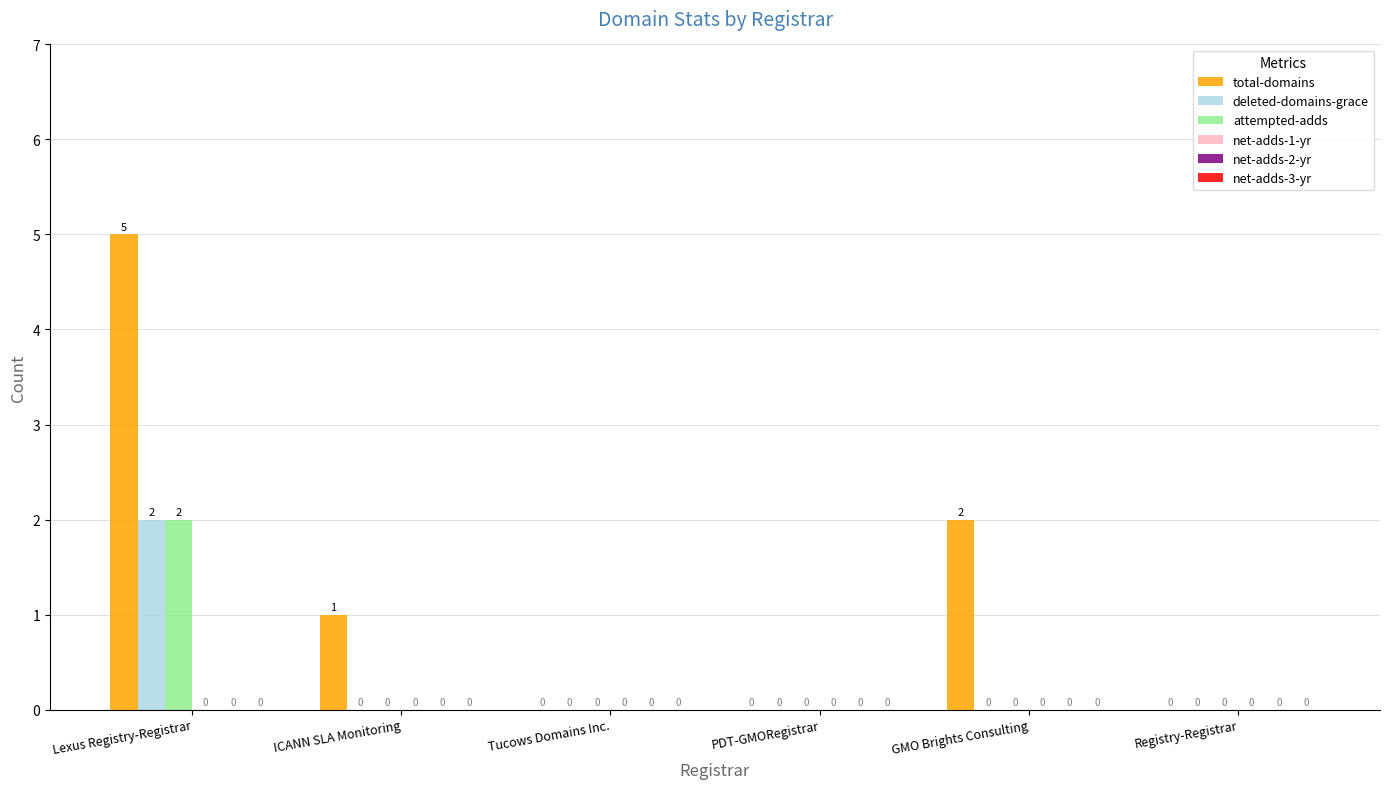

Which series has the largest range (max minus min)?

total-domains